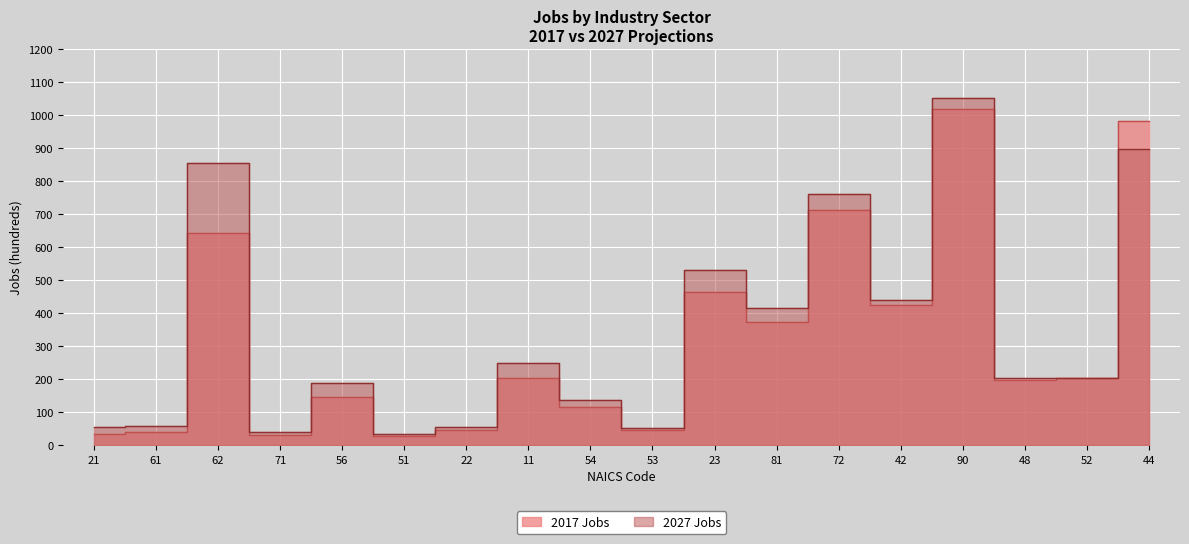

What is the value of the 2017 Jobs point at the 16th from the left?

199